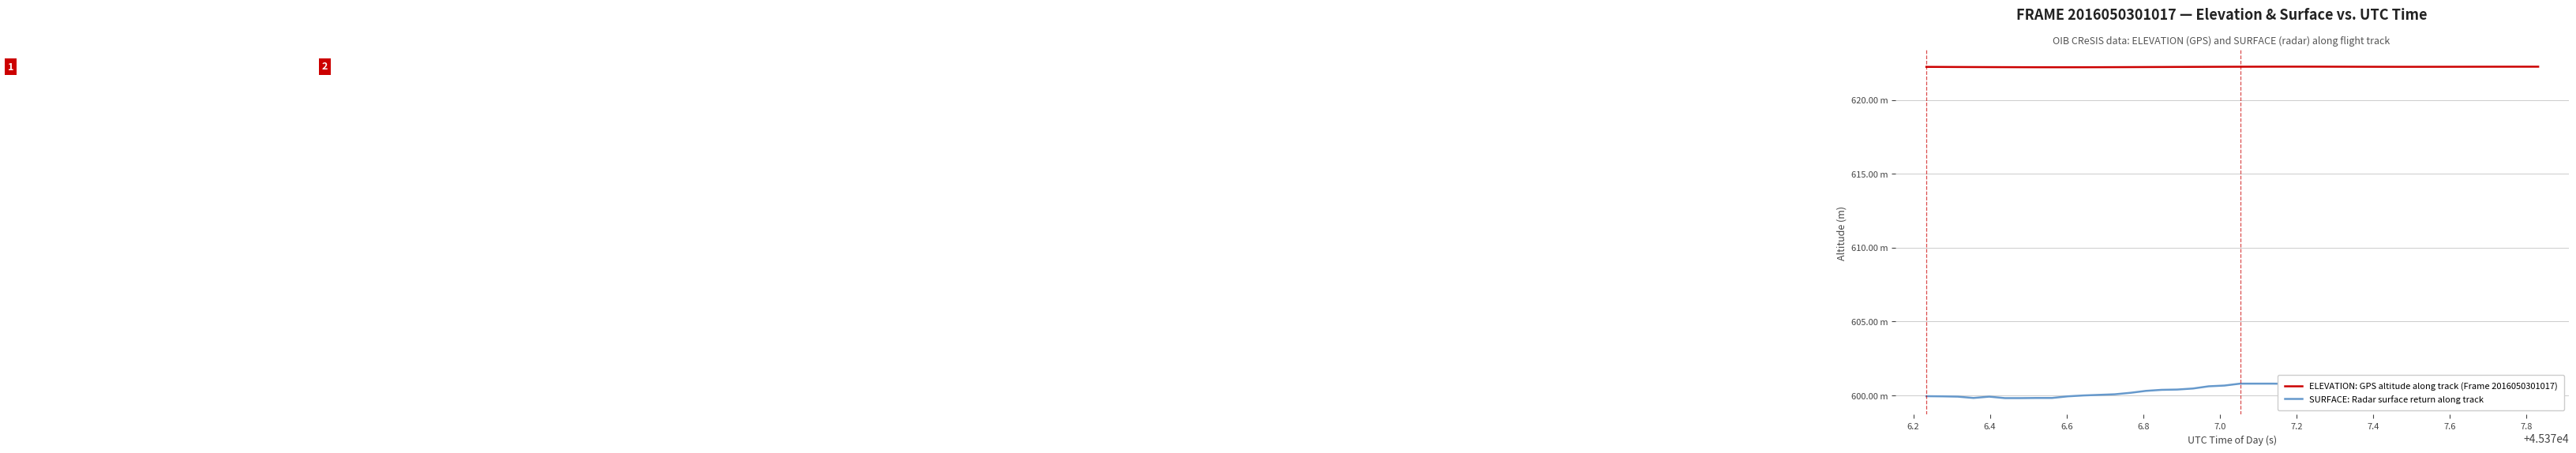

Which series has the largest total across all categories?

ELEVATION: GPS altitude along track (Frame 2016050301017)